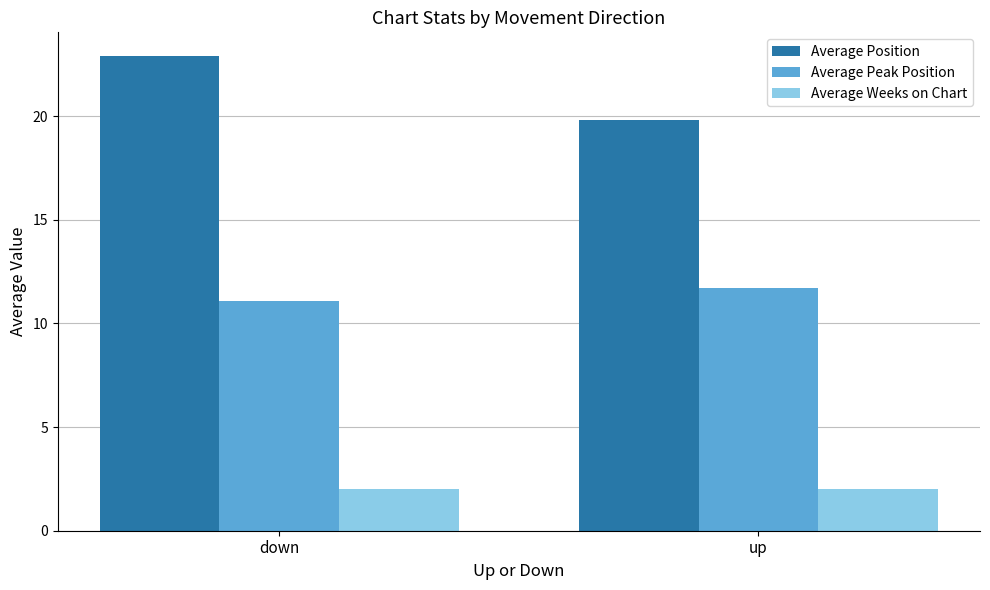

Rank the series by their average value, from lowest to highest.

Average Weeks on Chart, Average Peak Position, Average Position